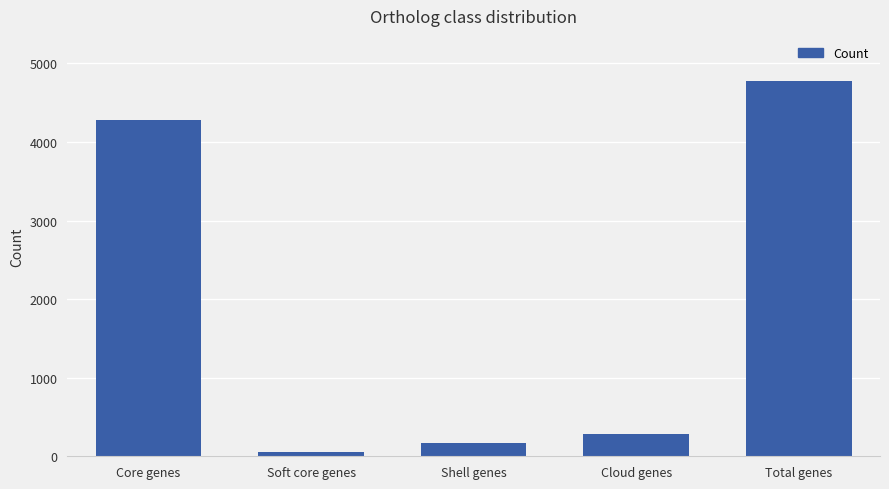

Count the number of data series in this chart.

1